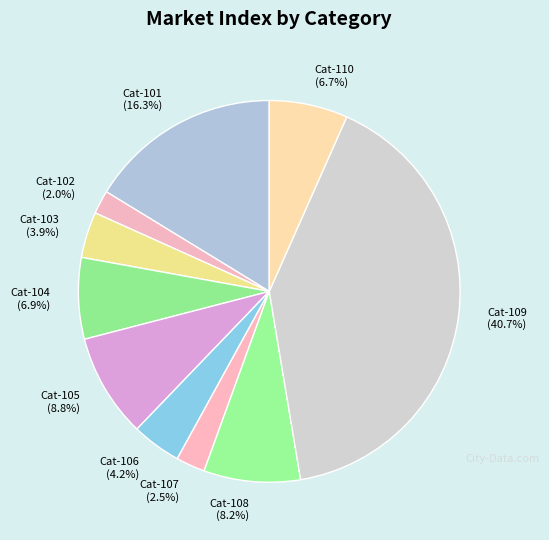

Is there any slice that represents more than half of the pie?

No